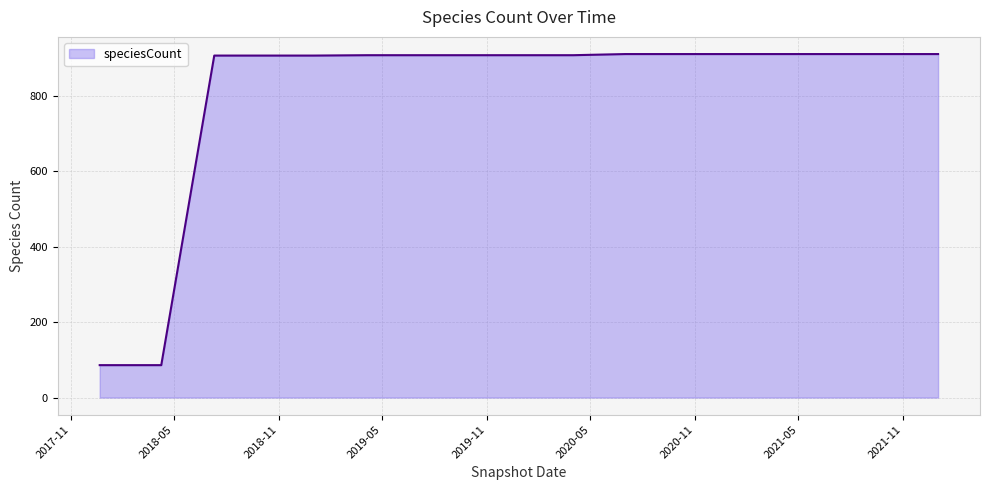

What is the difference between the maximum and minimum values?

825